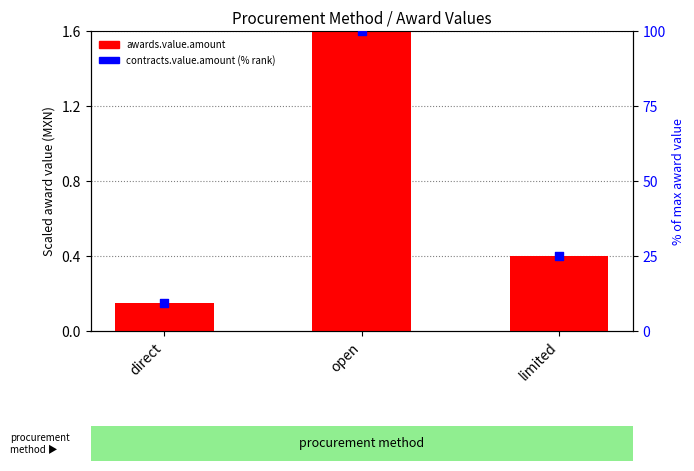

Is the value of contracts.value.amount at open greater than the value of awards.value.amount at limited?

Yes